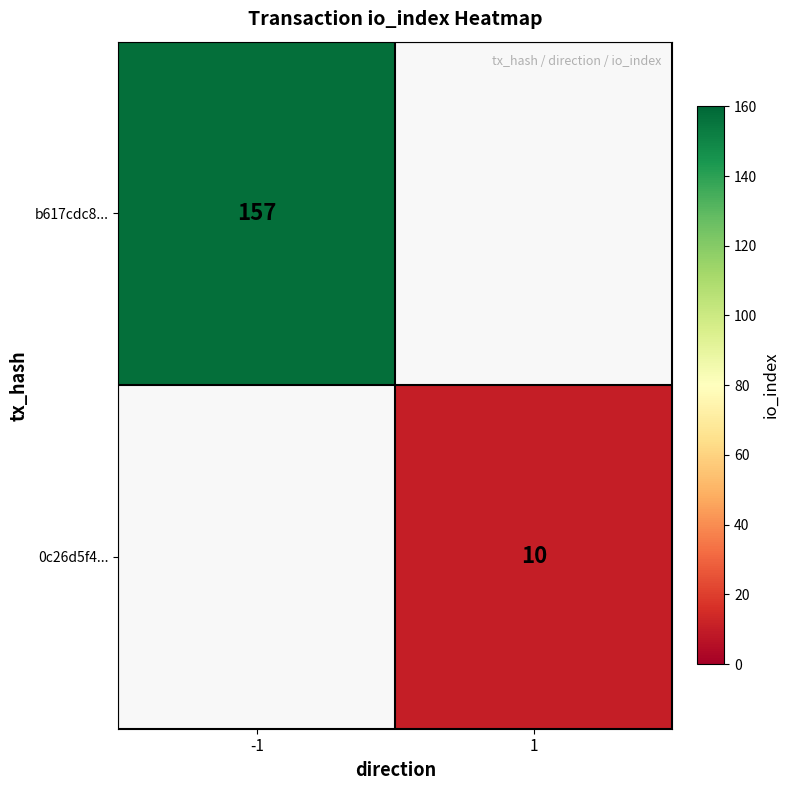

What is the minimum value shown in the chart?

10.0